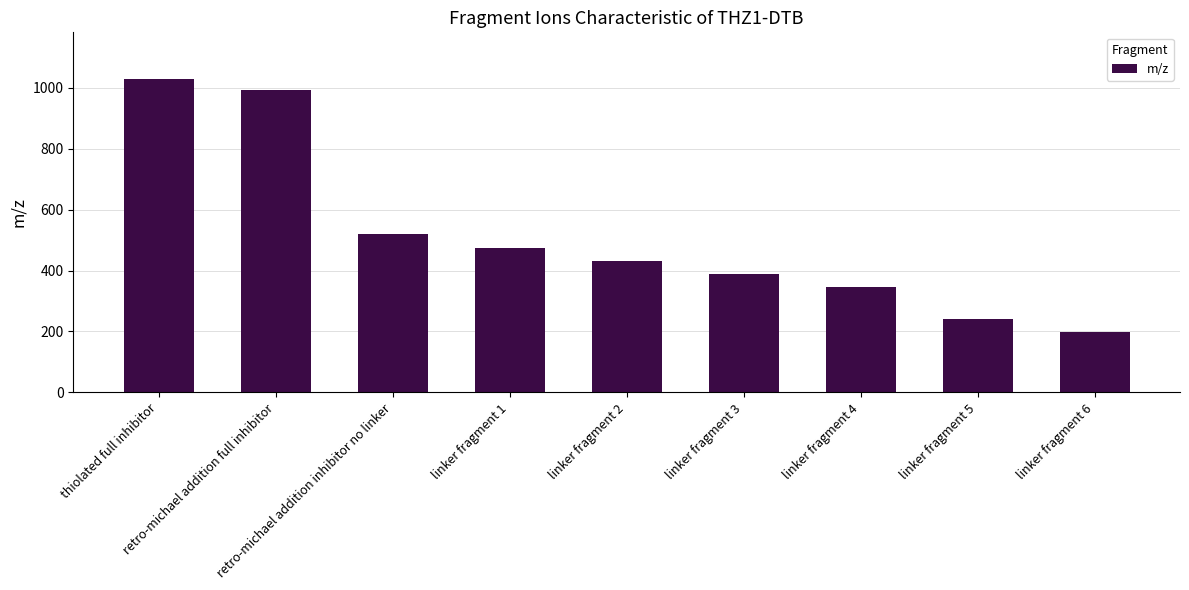

Rank the categories by value from highest to lowest.

thiolated full inhibitor, retro-michael addition full inhibitor, retro-michael addition inhibitor no linker, linker fragment 1, linker fragment 2, linker fragment 3, linker fragment 4, linker fragment 5, linker fragment 6